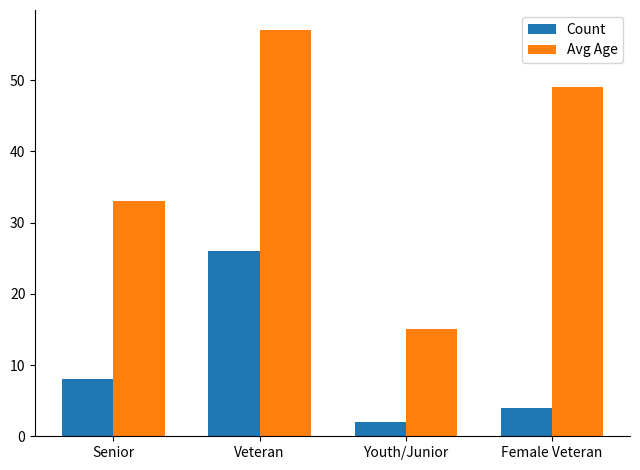

What is the total value across all series at Youth/Junior?

17